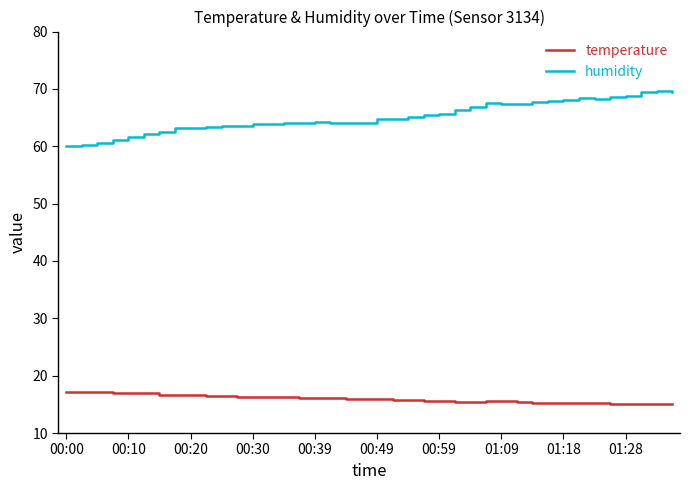

Which series has the widest spread of values?

humidity